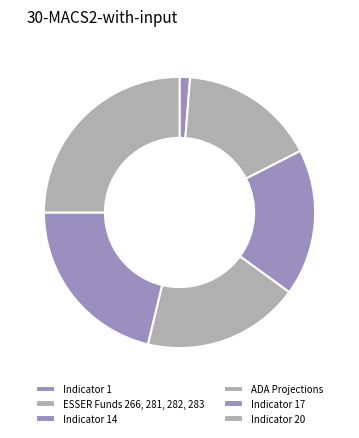

How many slices are in this pie chart?

6